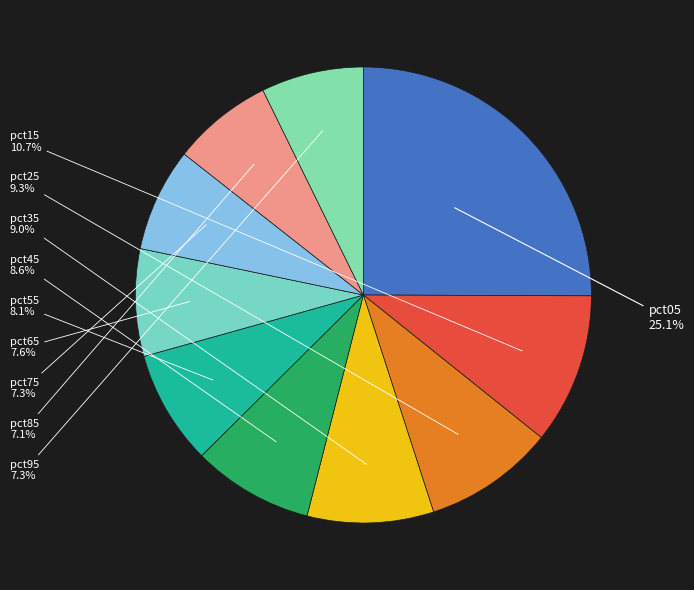

To the nearest percent, what is the difference between the largest and smallest slice percentages?

18%